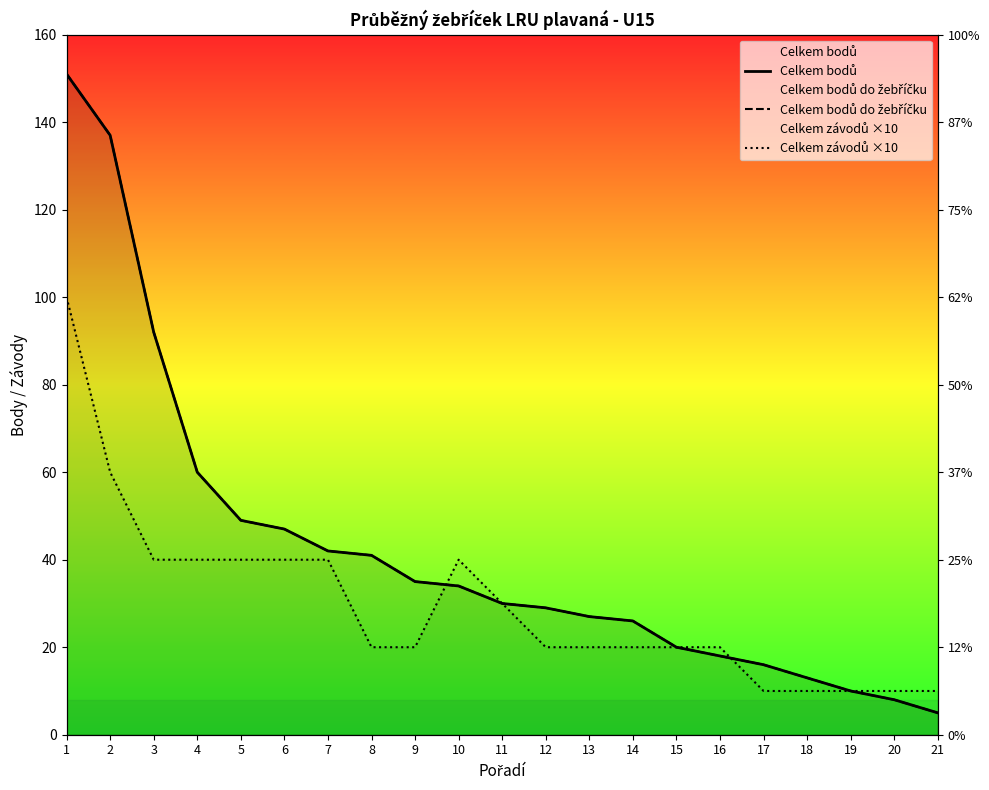

Which series has the largest total across all categories?

Celkem bodů